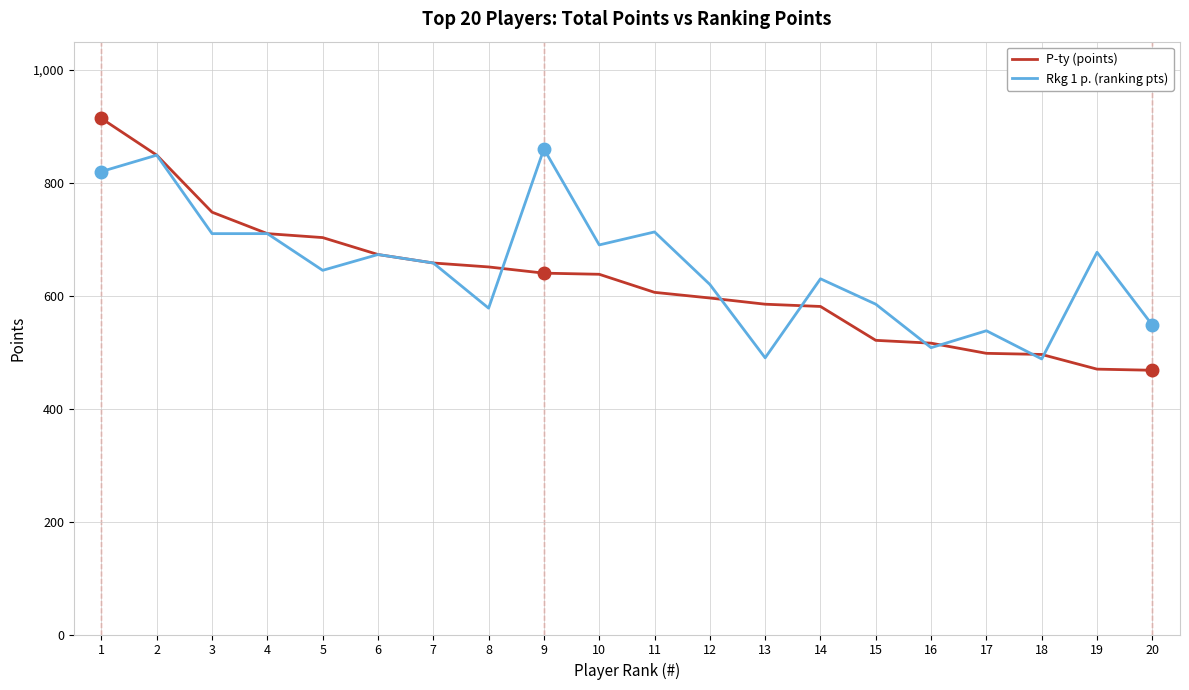

Rank the series by their average value, from lowest to highest.

P-ty (points), Rkg 1 p. (ranking pts)